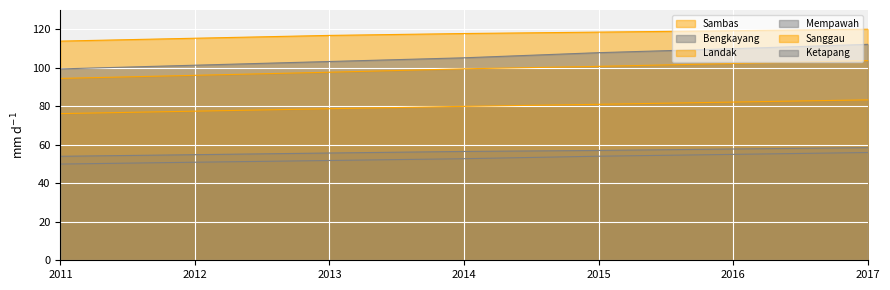

How many values in the Mempawah series are below 56?

3